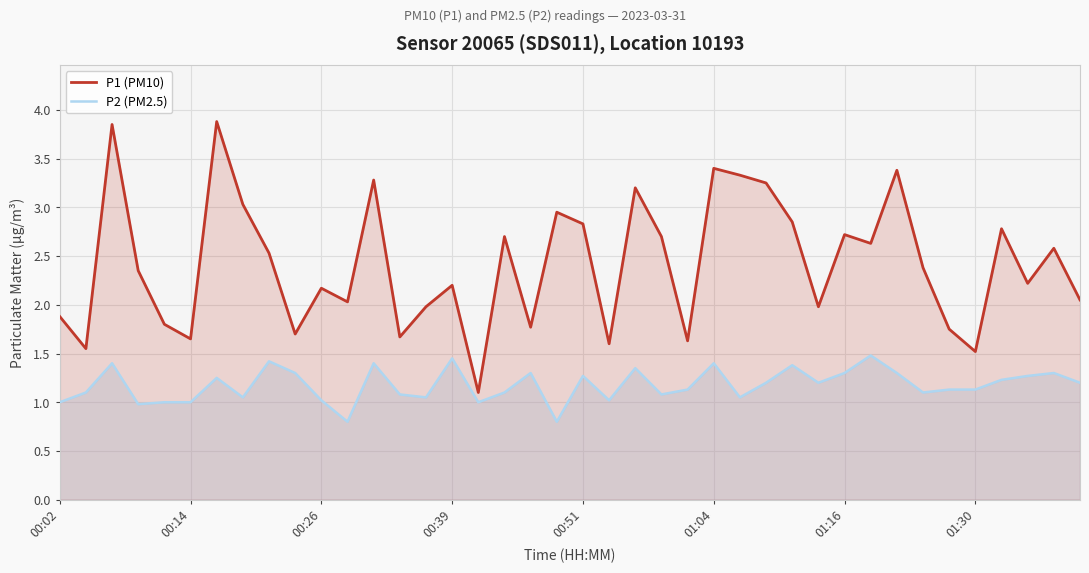

Where is P2 (PM2.5) nearest to the value 1?

00:02